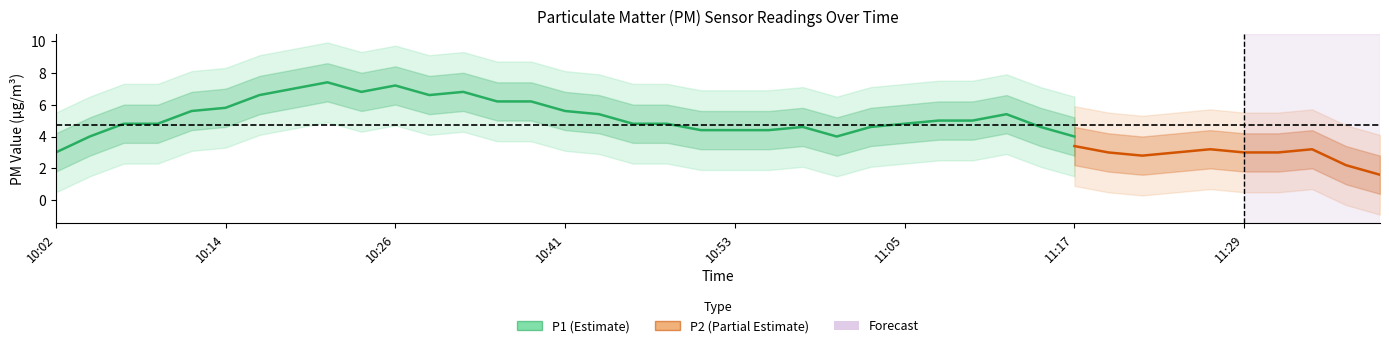

Count the number of categories in the chart.

40